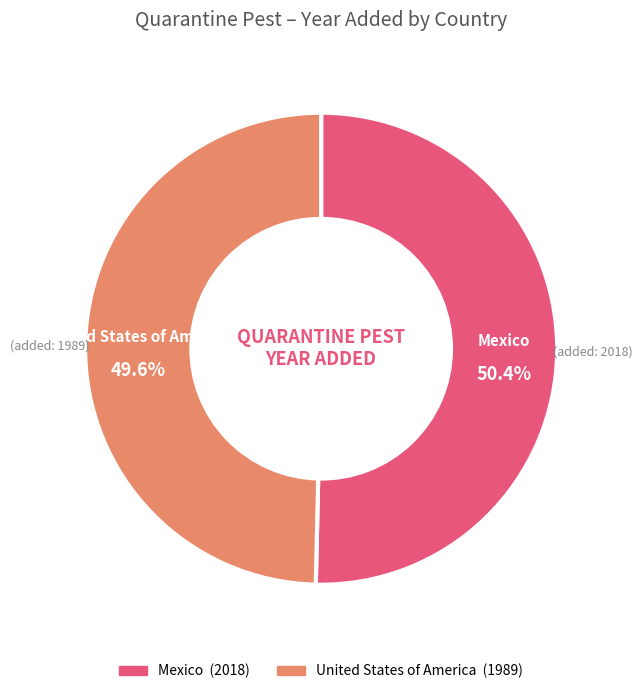

To the nearest percent, what is the difference between the largest and smallest slice percentages?

1%